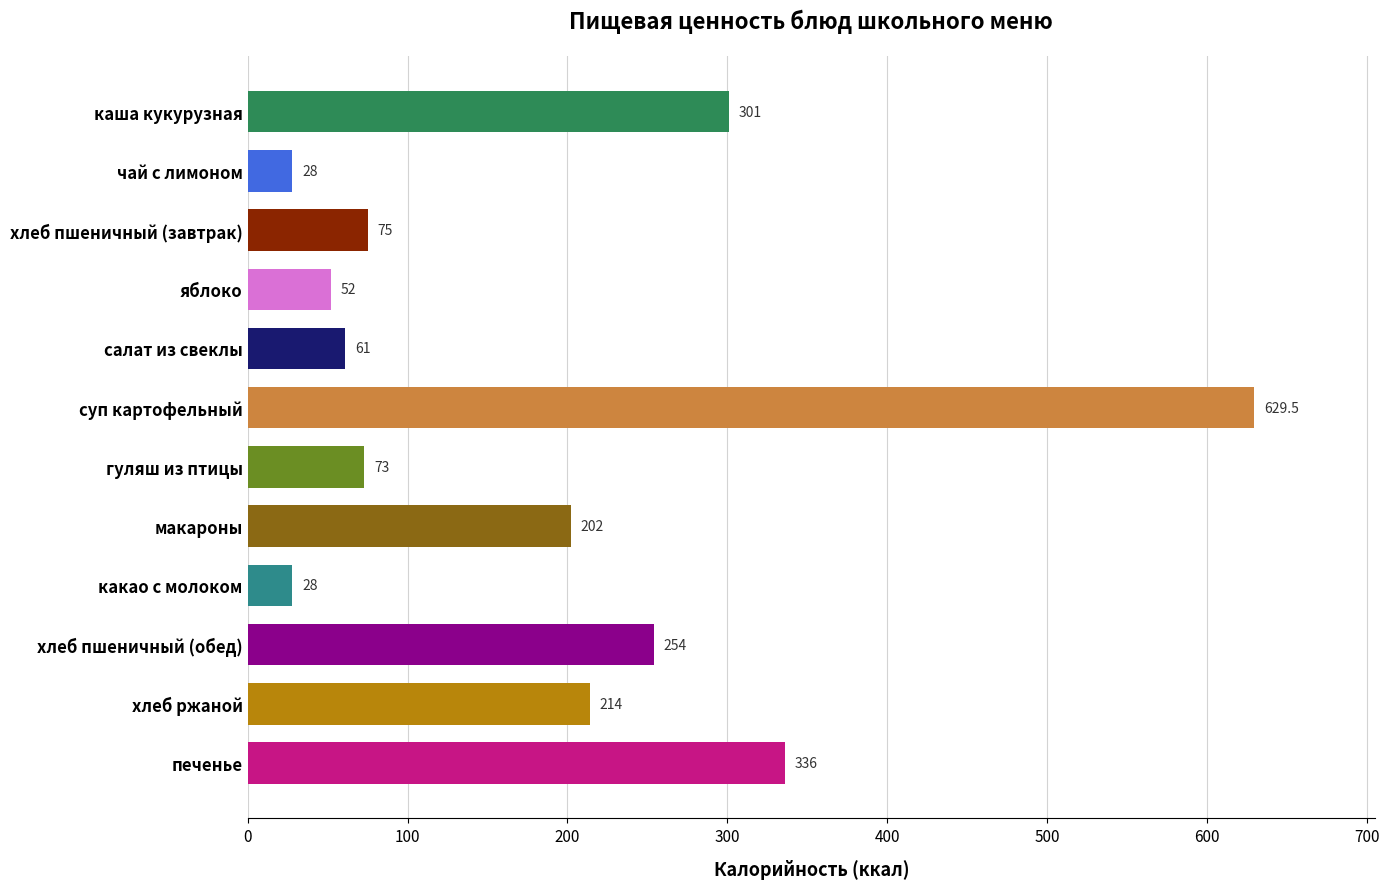

What position from the bottom is какао с молоком?

4